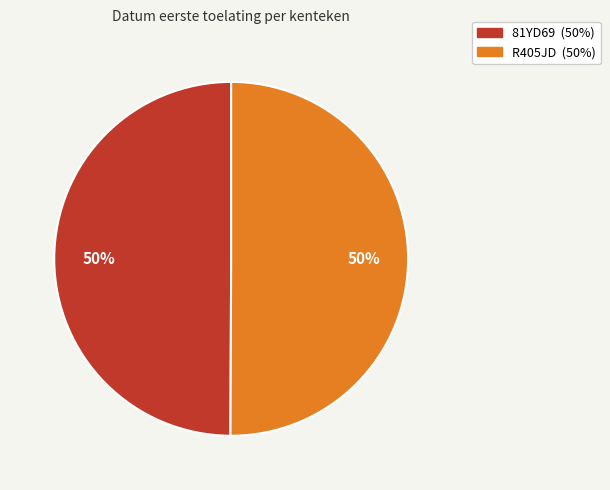

Is it true that 81YD69 is 35% of the pie?

False